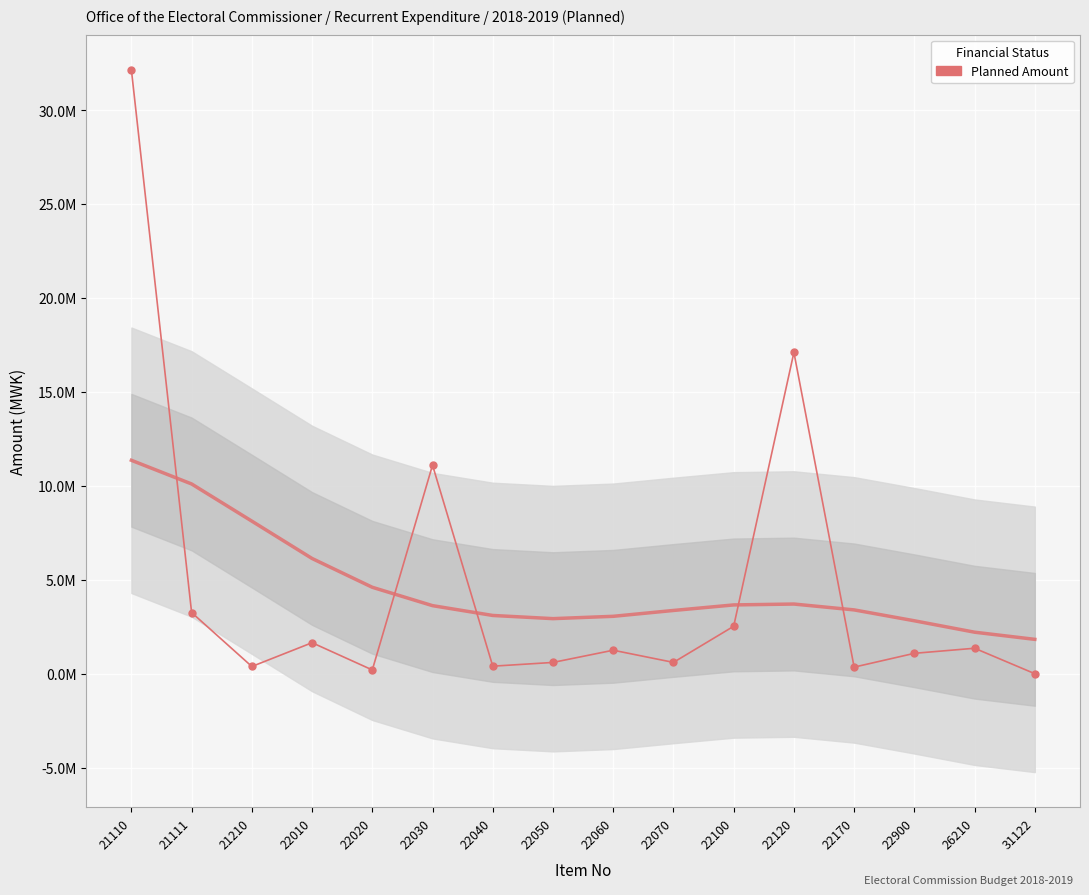

Is this an area chart (filled region under the line)?

No